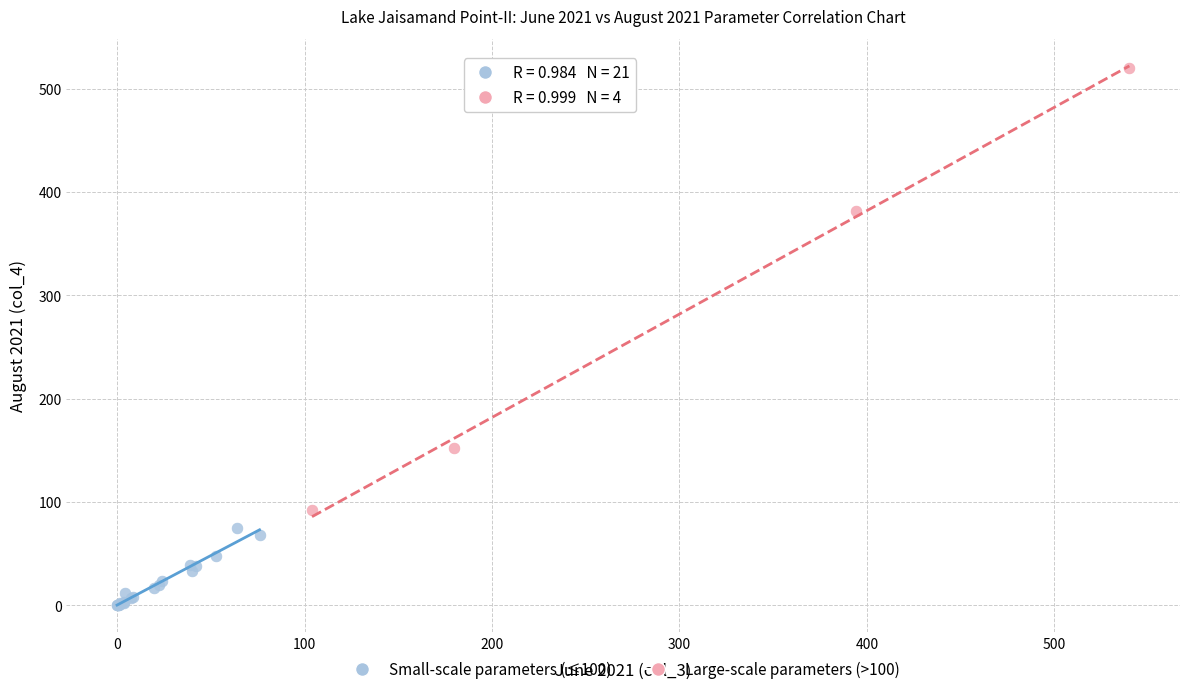

Which series reaches the minimum Y coordinate?

Small-scale parameters (≤100)